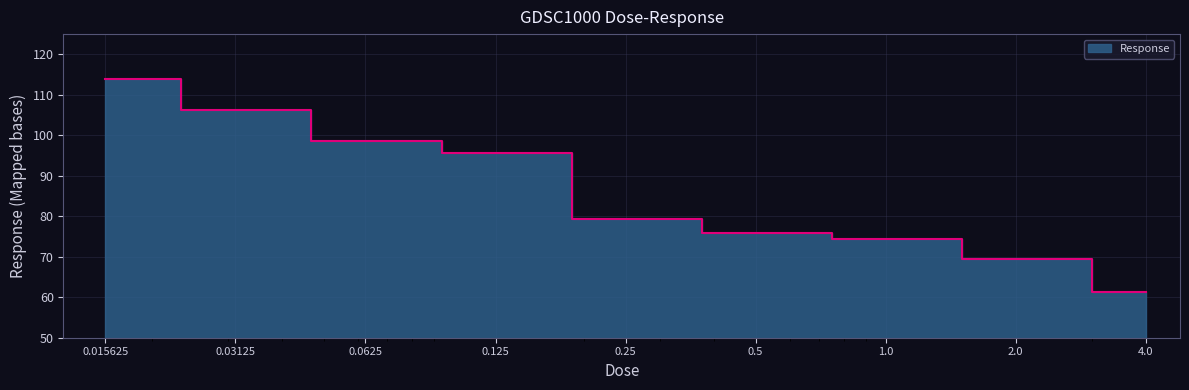

What is the change in value from 1.0 to 4.0?

-13.0